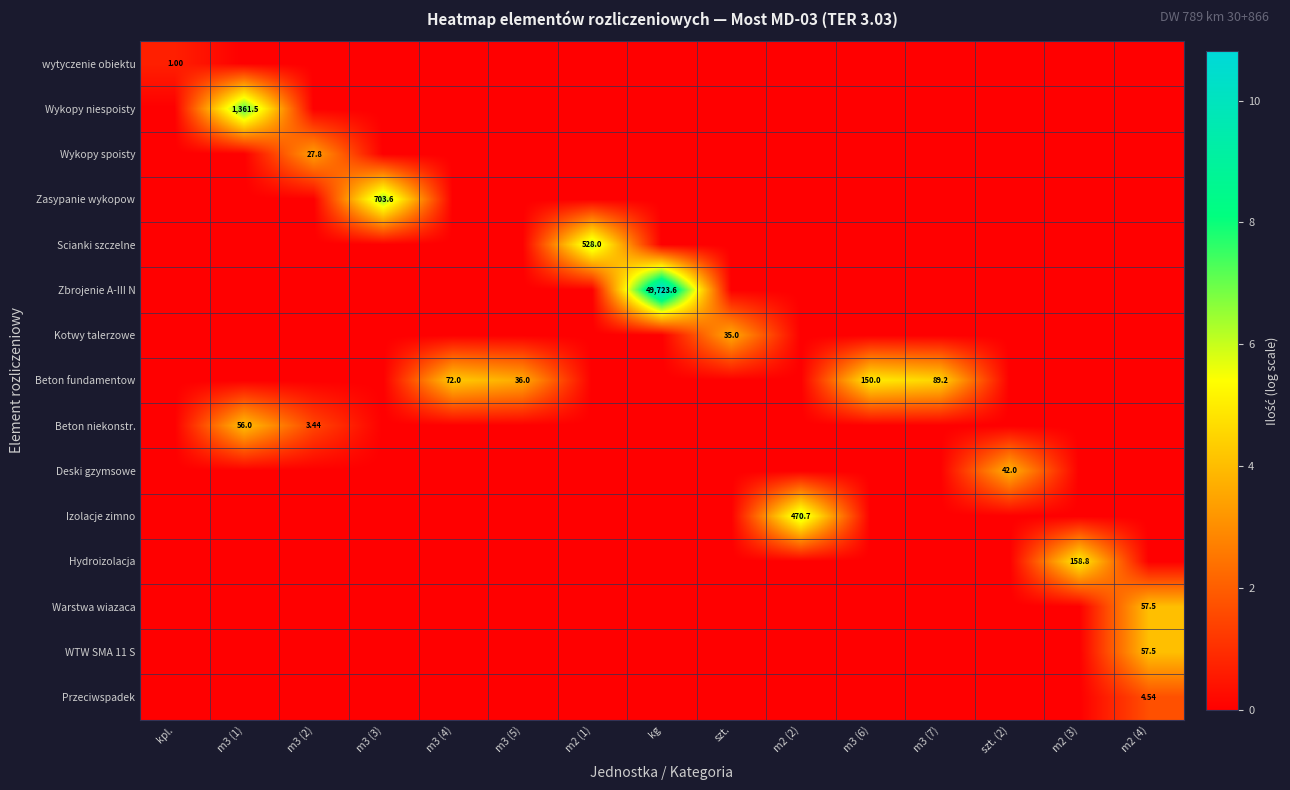

At which category does the chart reach its peak across all series?

kg